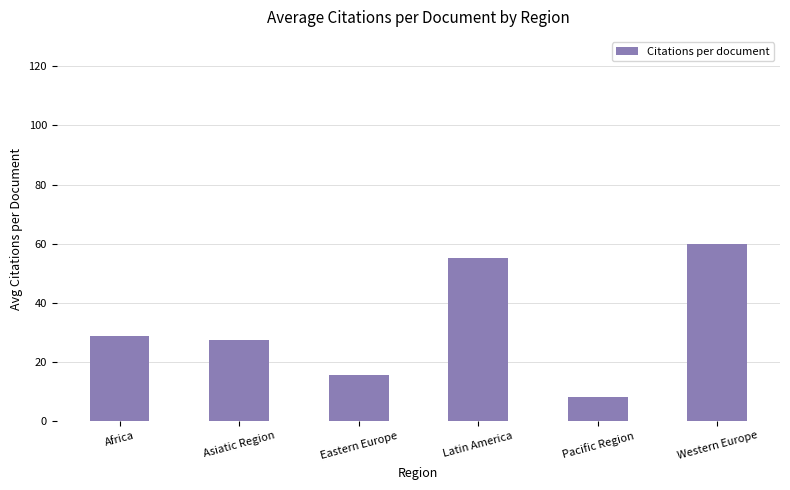

What is the label of the 3rd bar from the right?

Latin America